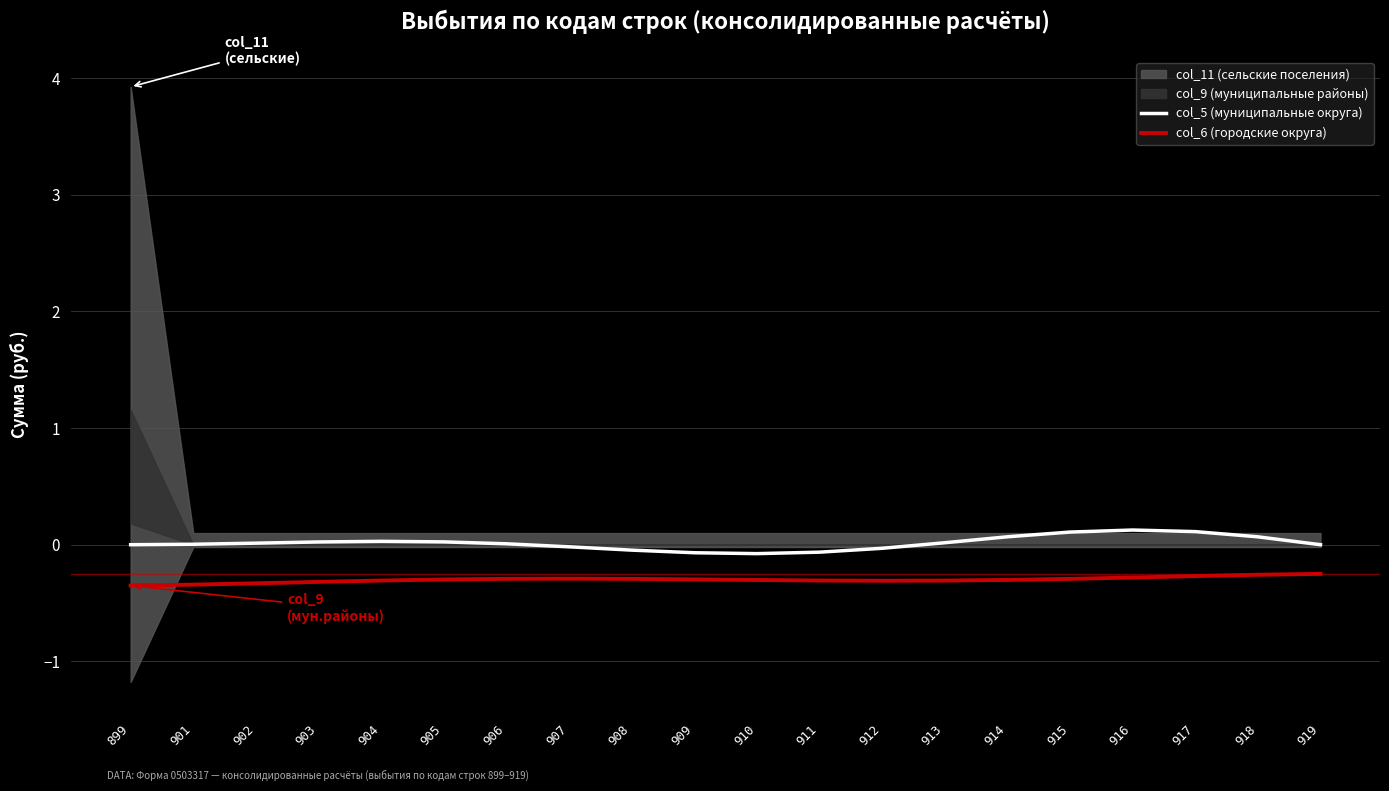

What is the value of the col_5 (муниципальные округа) point at the 19th from the left?

0.1